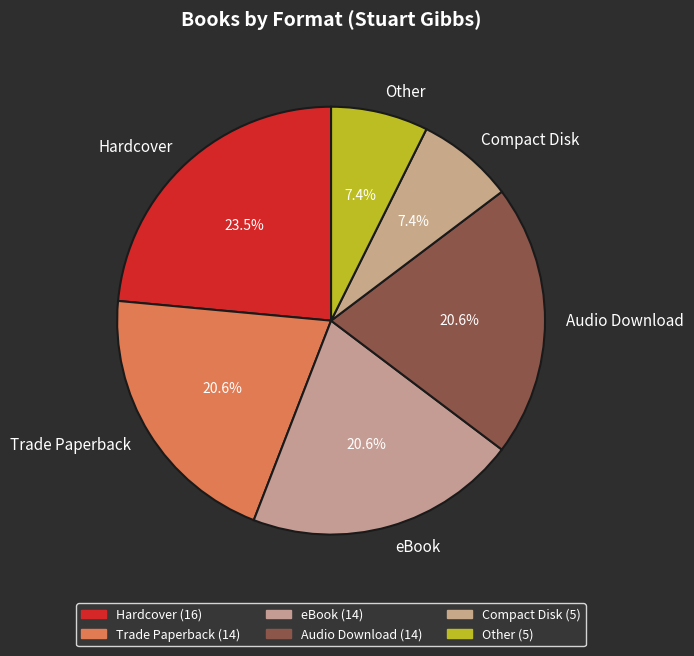

What portion of the pie excludes Audio Download?

79.4%